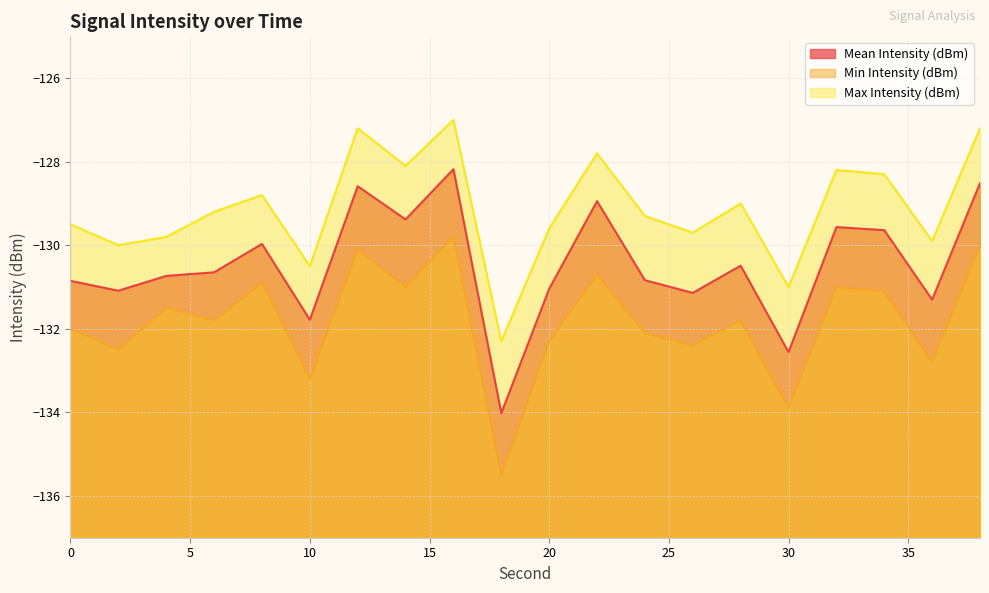

How many categories are shown in the chart?

20